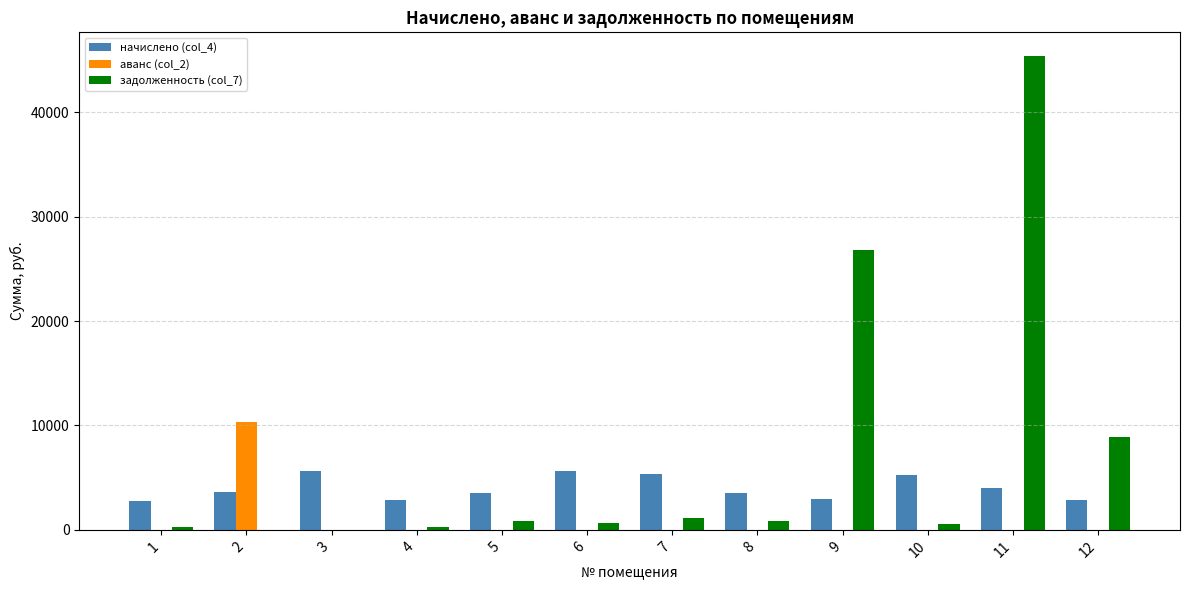

Are the bars horizontal?

No